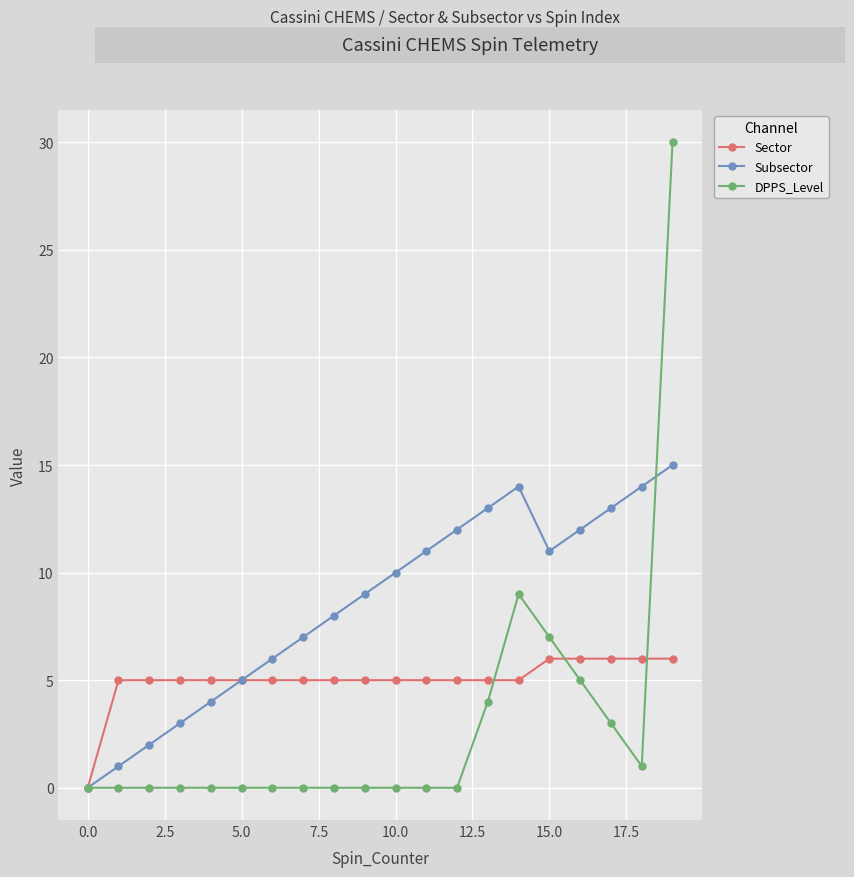

Does the chart display data point markers on the line(s)?

Yes